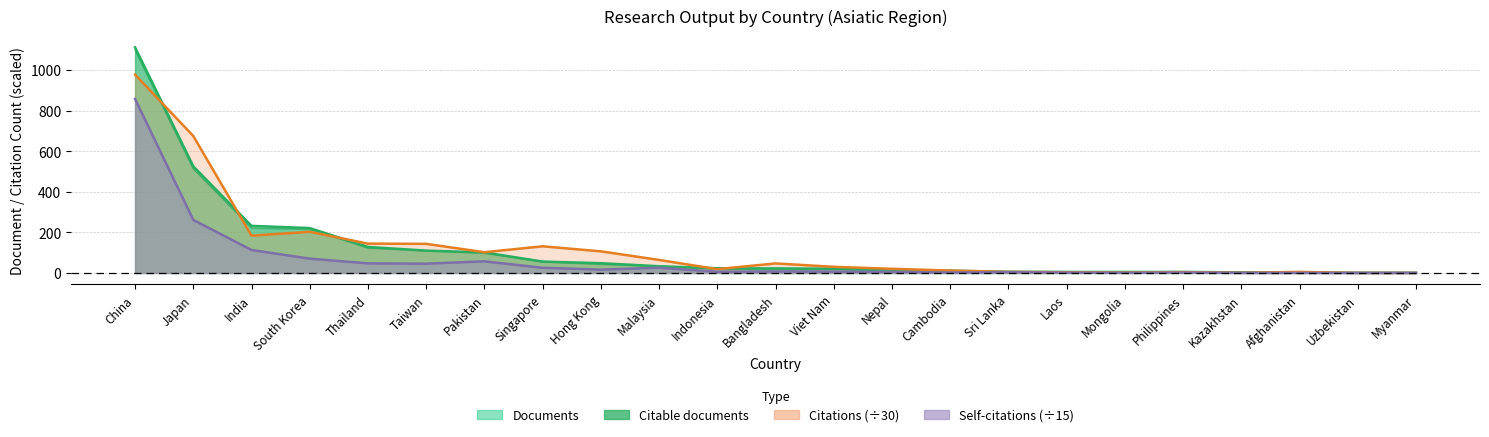

What is the minimum value for Documents?

1.0